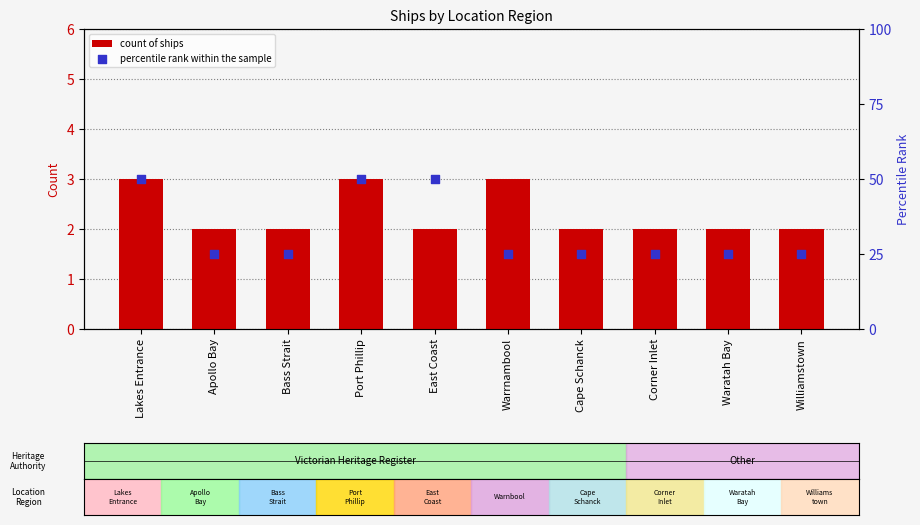

At how many categories does at least one series exceed 7?

10